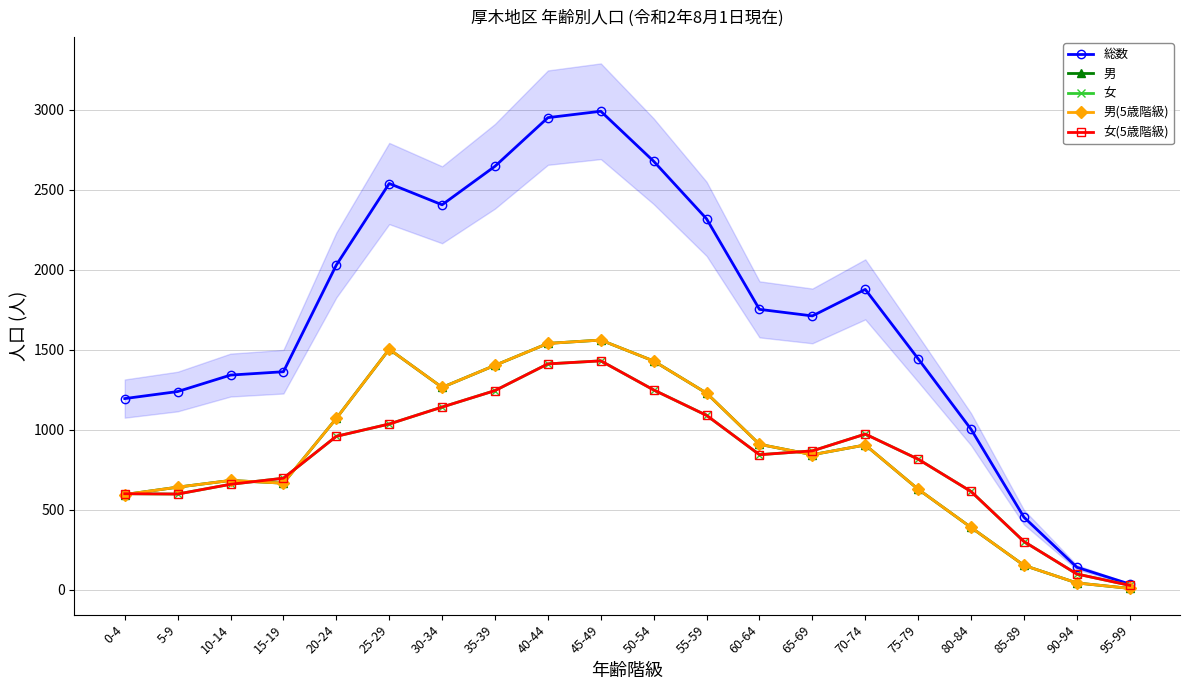

What is the difference between the second highest and minimum values in the 男 series?

1532